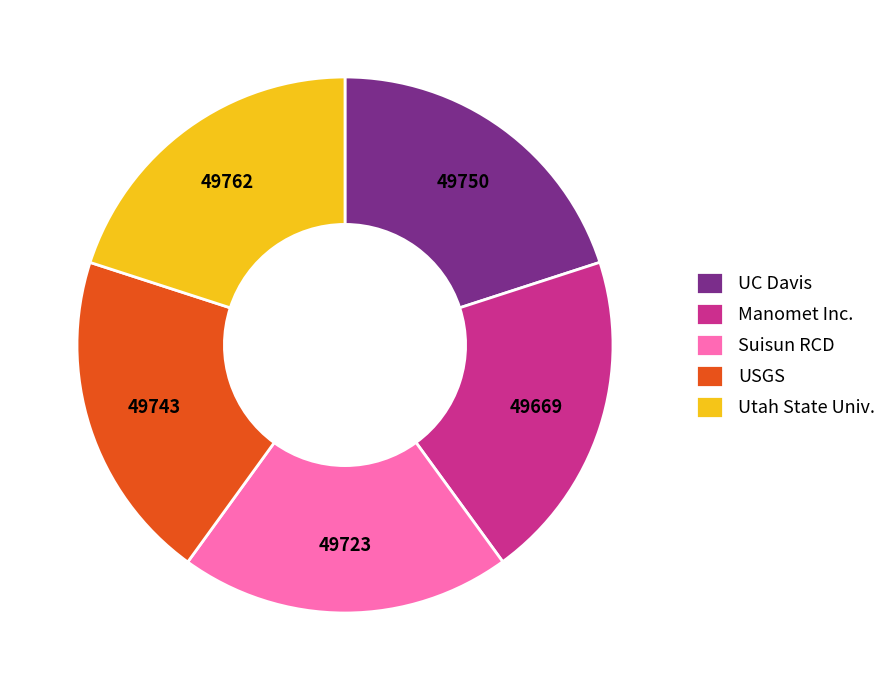

What is the ratio of the value at Manomet Inc. to the value at UC Davis?

1.0